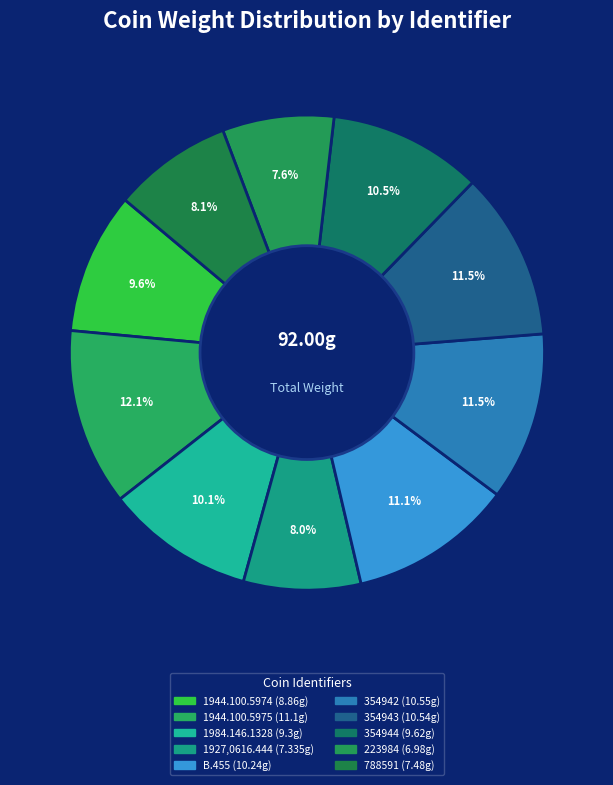

To the nearest percent, what is the difference between the largest and smallest slice percentages?

4%